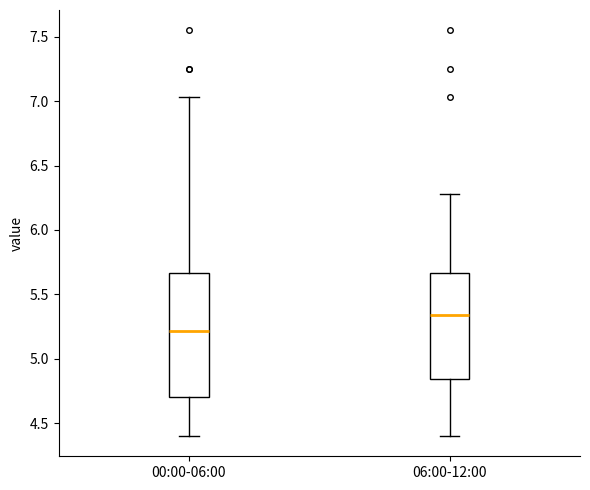

Which box's median line is the highest?

06:00-12:00